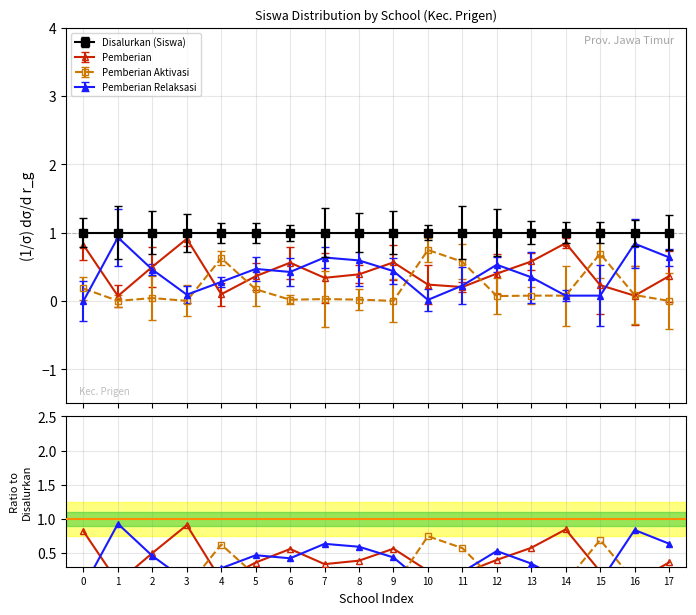

Count the number of categories in the chart.

18